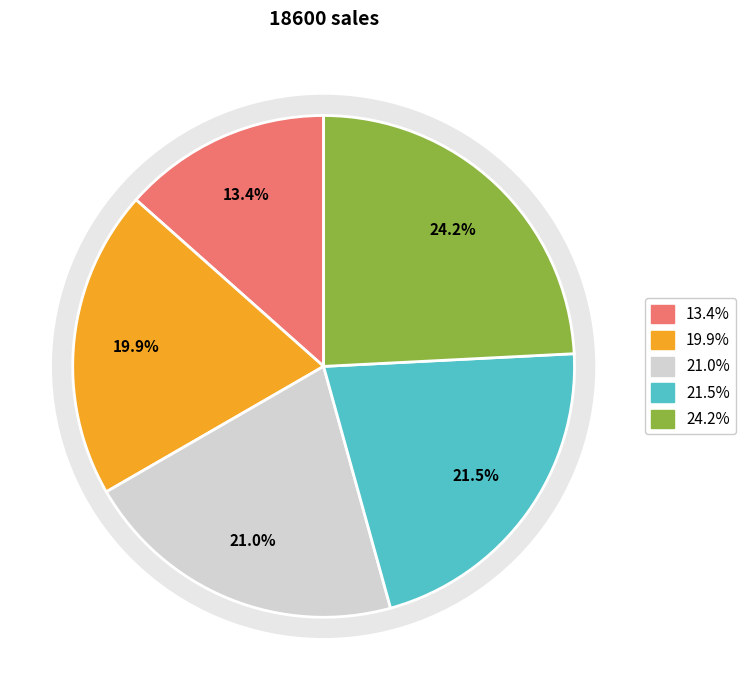

Combined, do Ethan (Finance) and Alice (Marketing) account for over 50%?

No